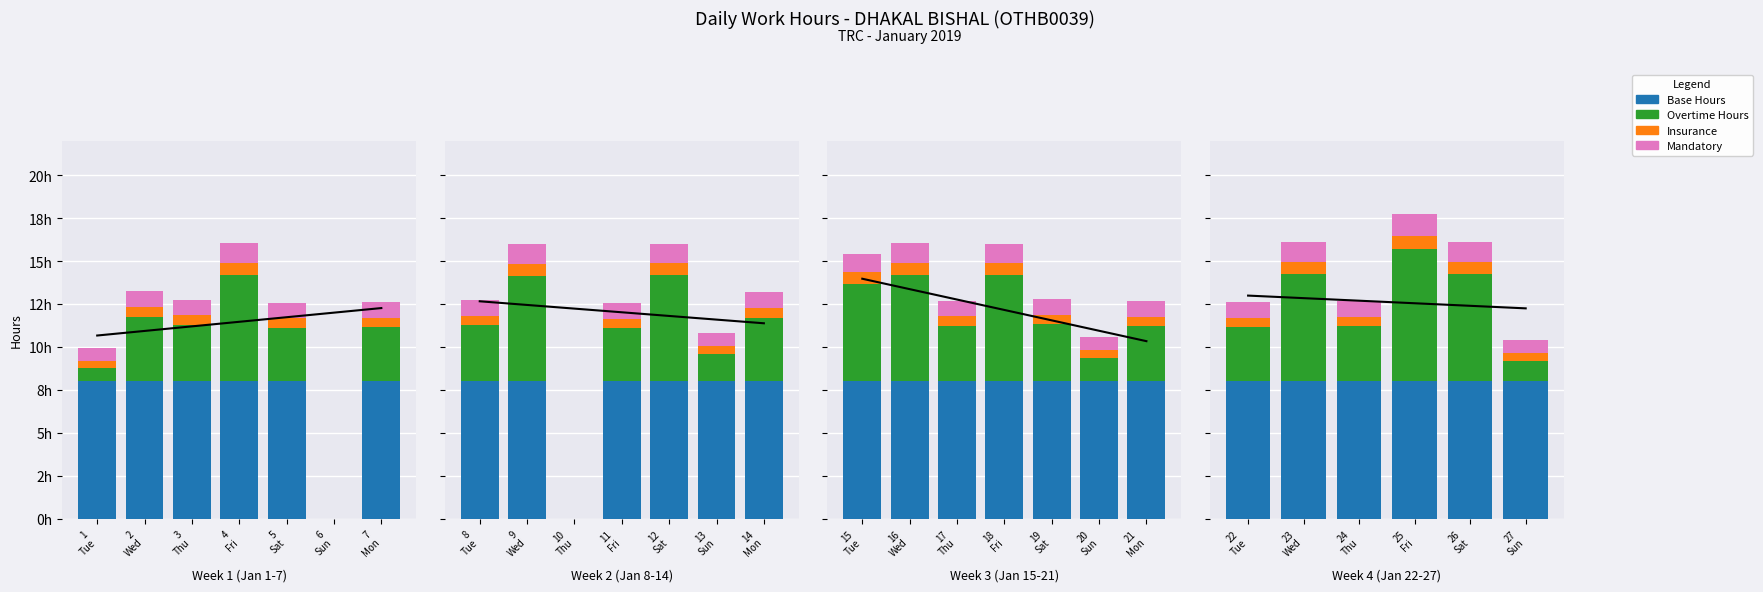

Does the chart contain stacked bars?

No